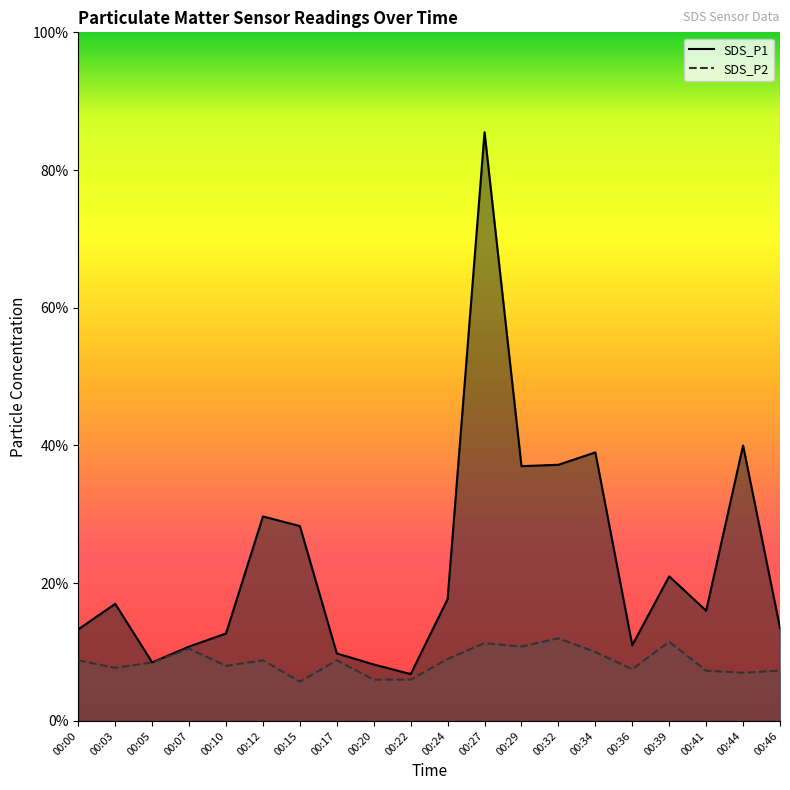

Which category has the highest value across all series?

00:27